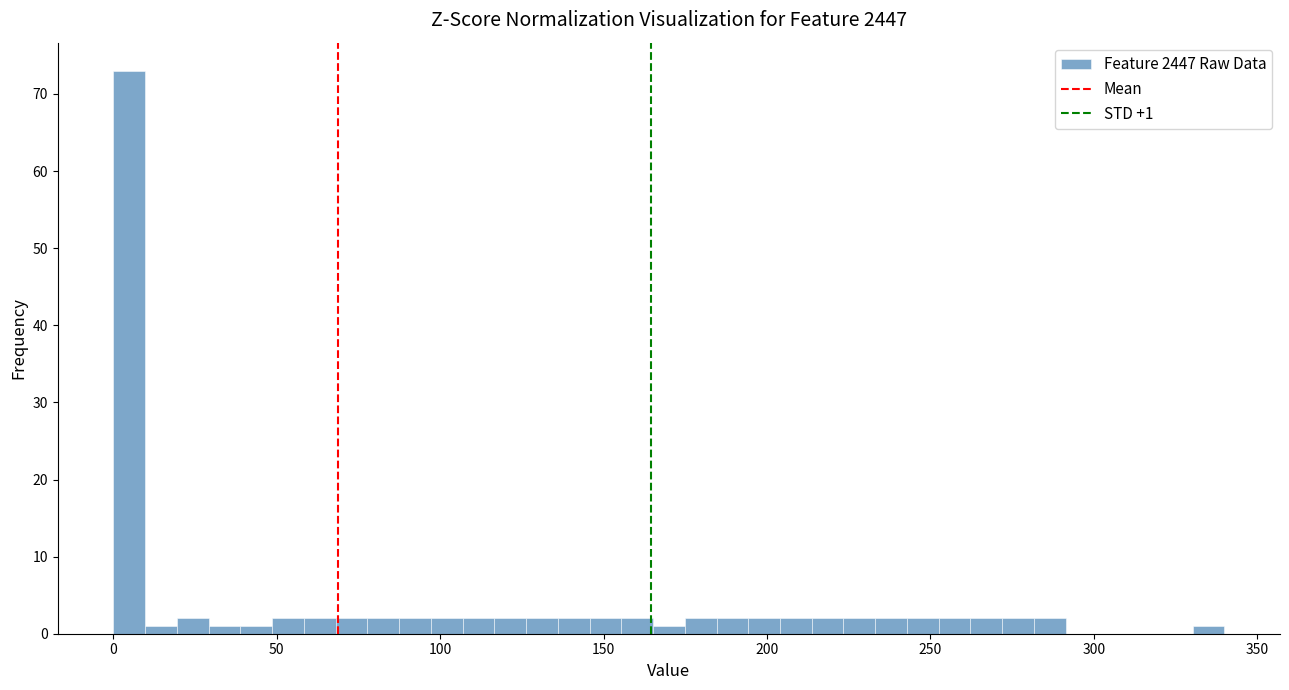

Around what value on the x-axis is the tallest bar? Give the approximate position of its centre, as read against the axis.

5